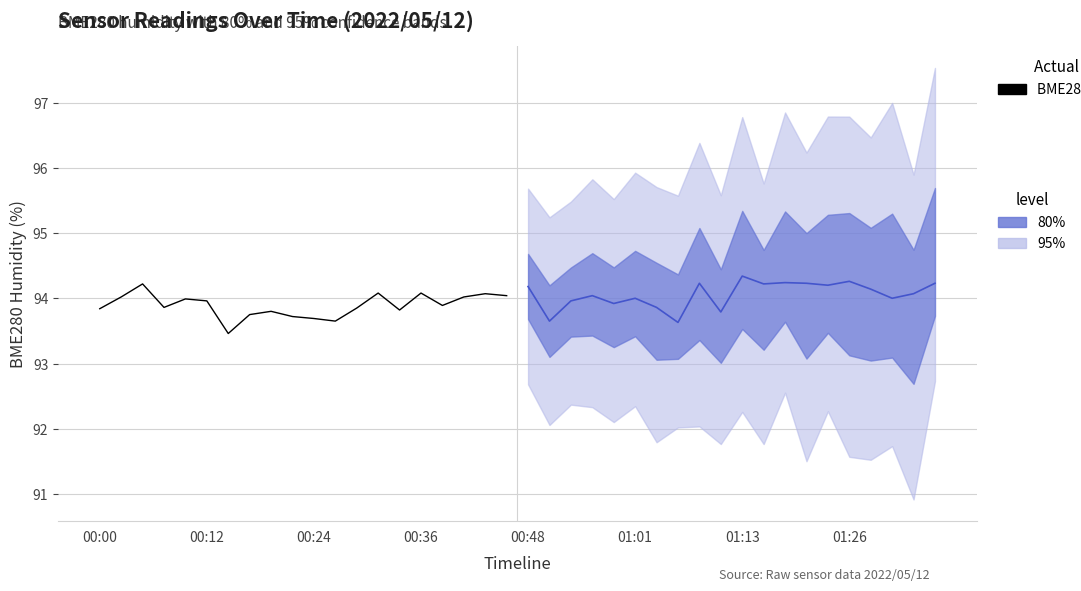

Read the value at 9.

93.7